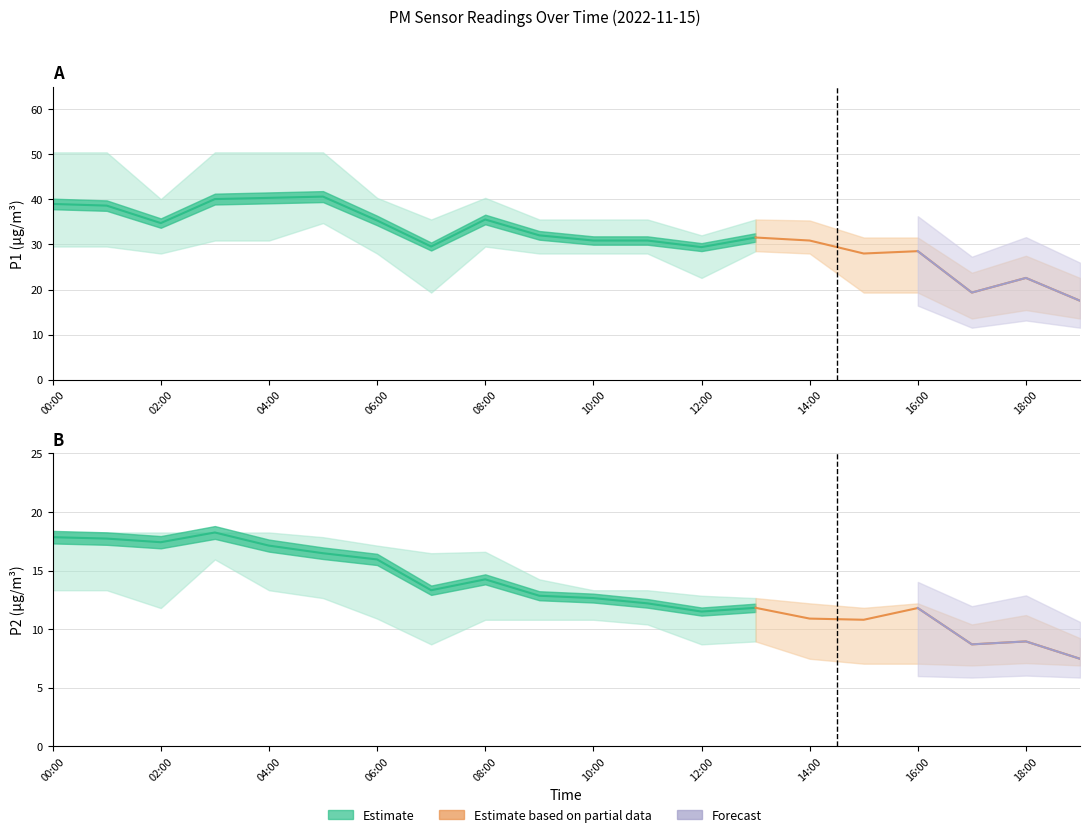

What is the average value of the P2_upper series?

14.6